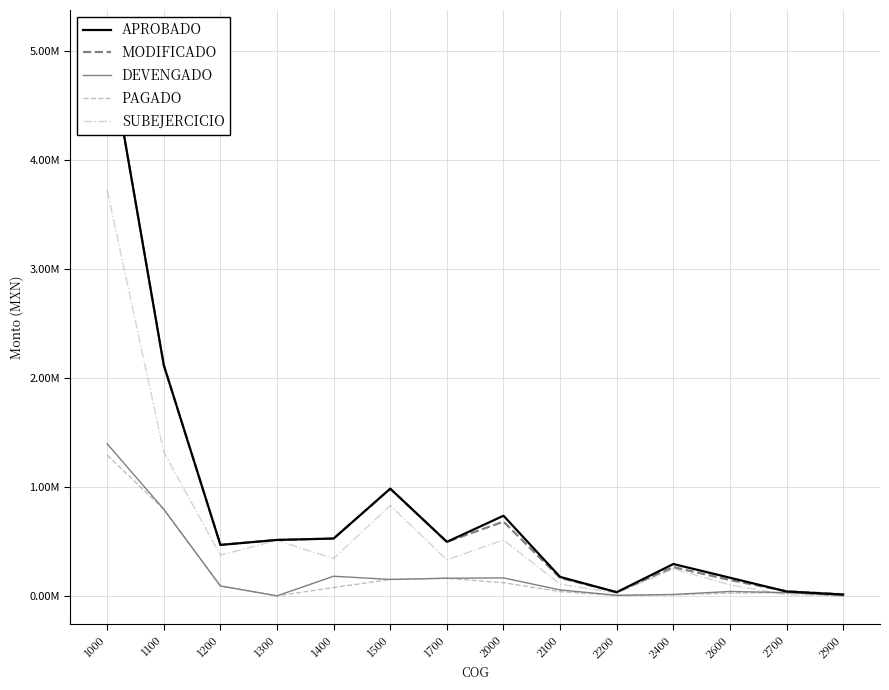

What is the difference between the maximum and minimum values in the PAGADO series?

1293529.9